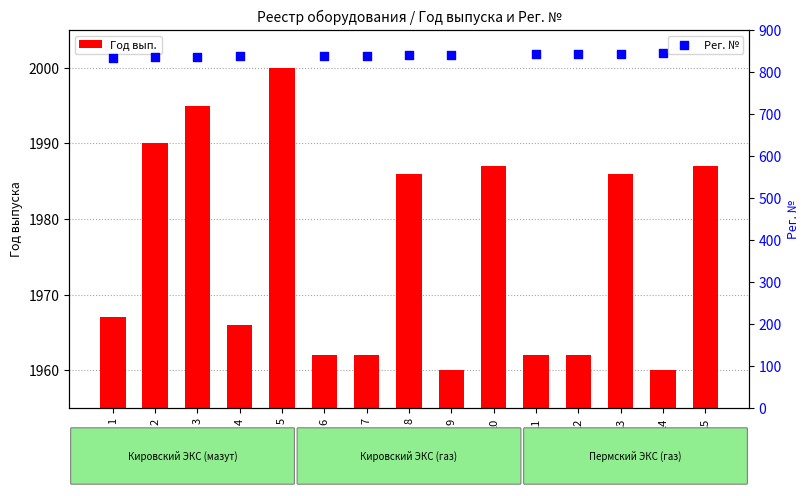

Approximately how many times larger is the value at 13 compared to 10?

1.0